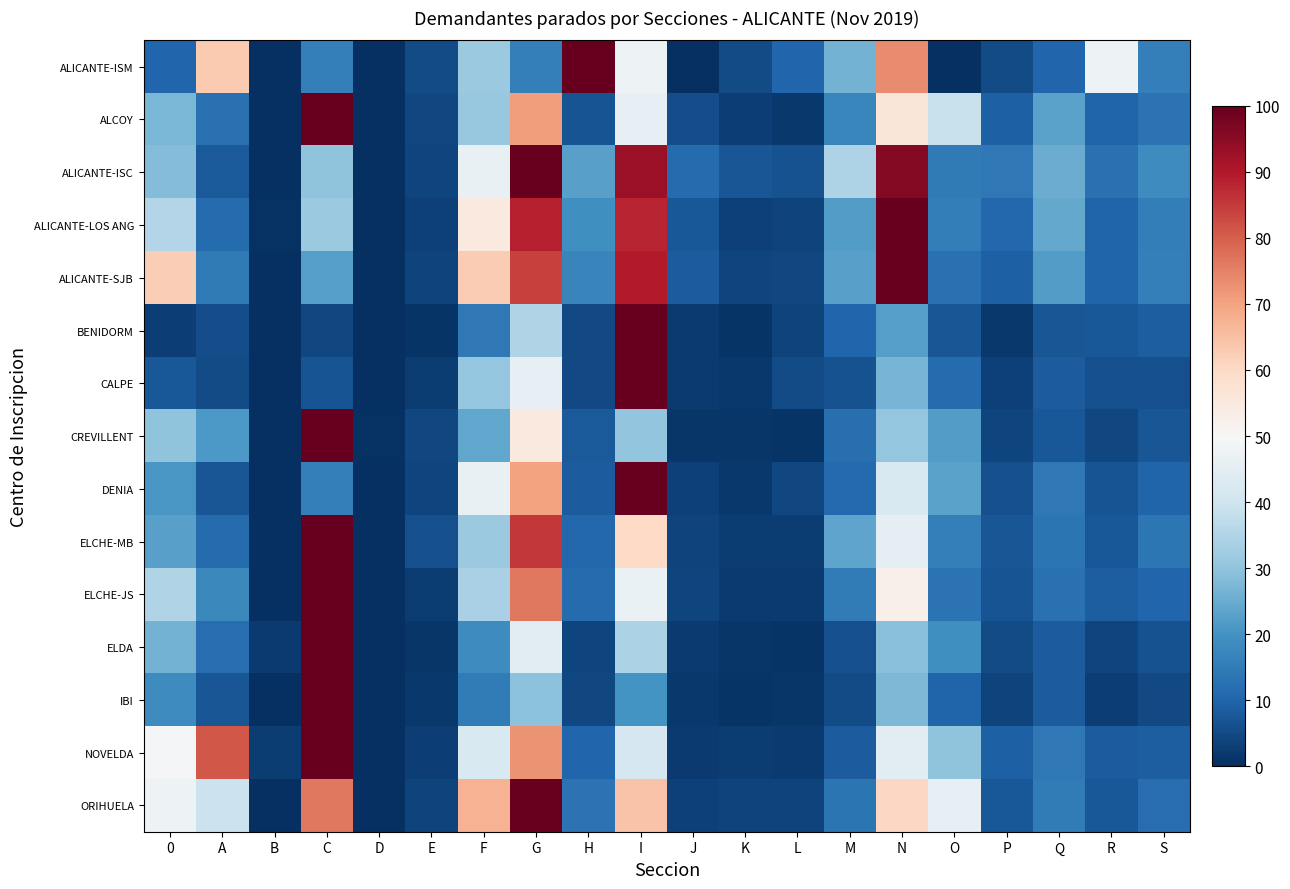

At how many categories does at least one series exceed 66?

7